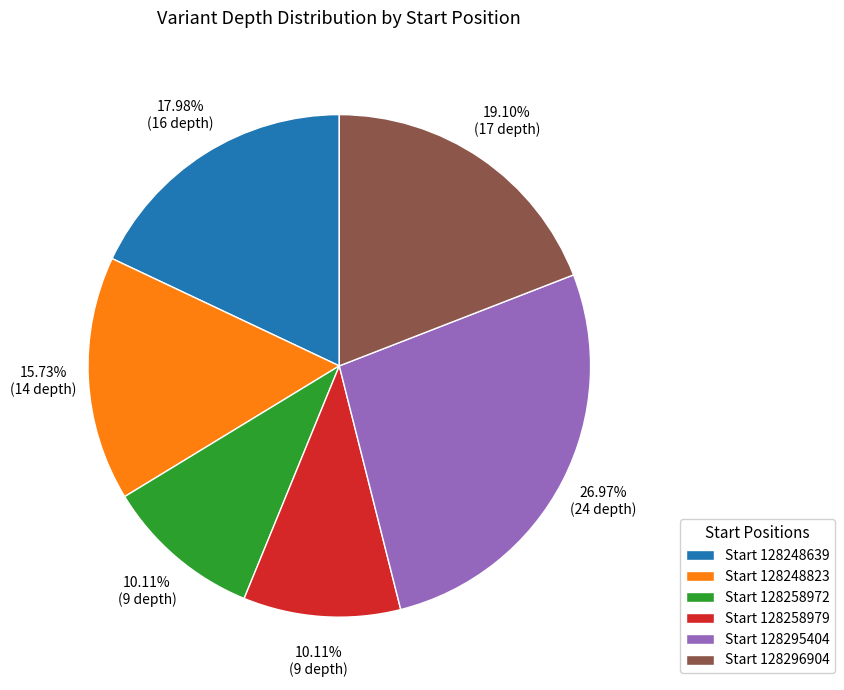

Which has a higher value, Start 128296904 or Start 128258972?

Start 128296904